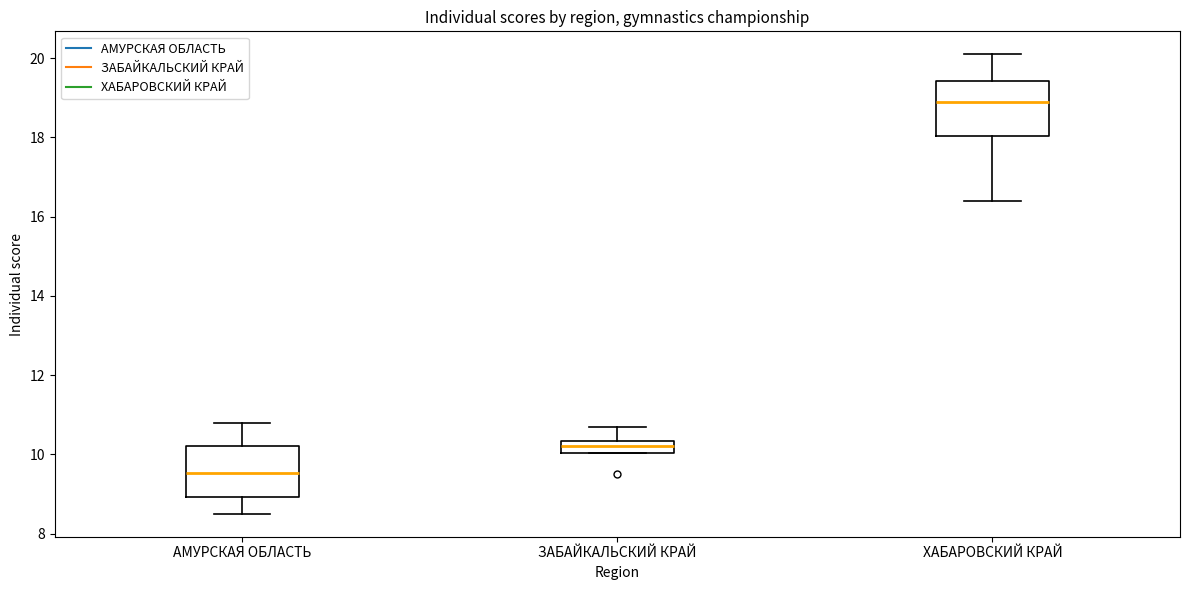

Where is the lower edge of the box for АМУРСКАЯ ОБЛАСТЬ on the y-axis? The values are not printed on the chart, so give them approximately, as read against the axis.

9.0